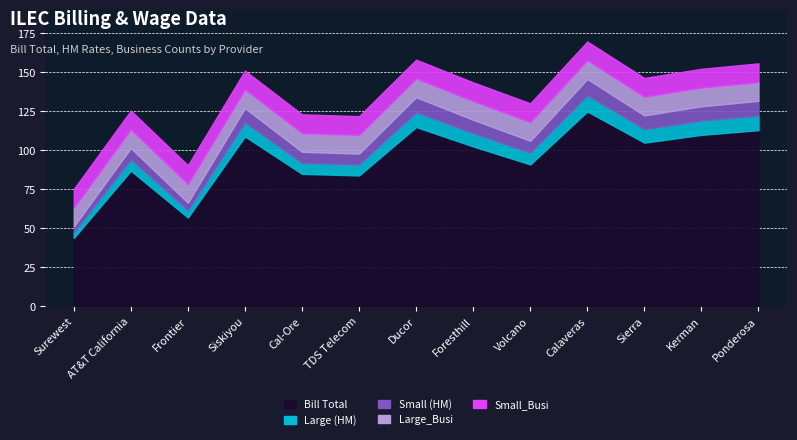

The Large_Busi series shows 12.0 at TDS Telecom. True or false?

True